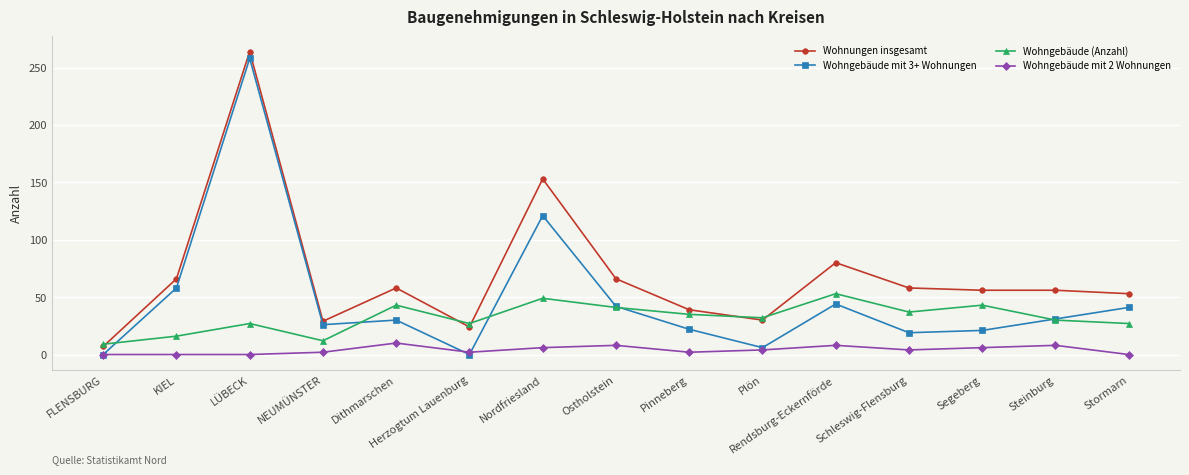

How many interior local peaks does the Wohngebäude (Anzahl) series have?

5